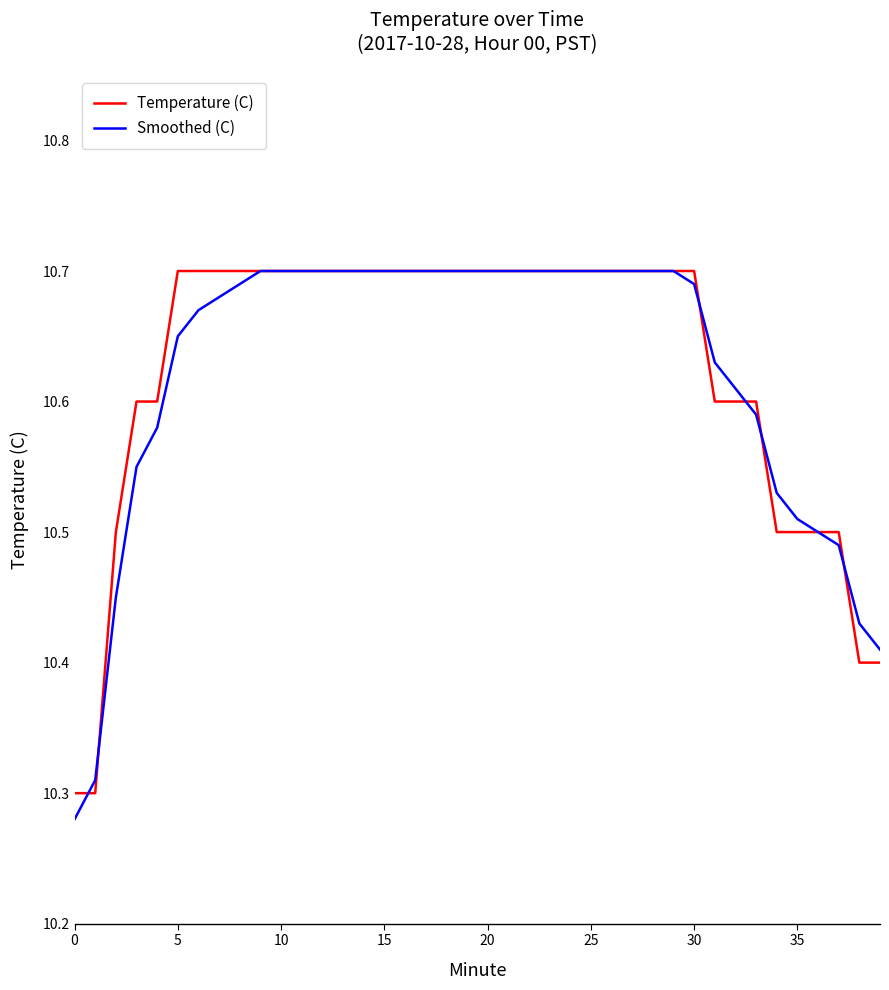

What is the label of the 3rd point from the right?

37